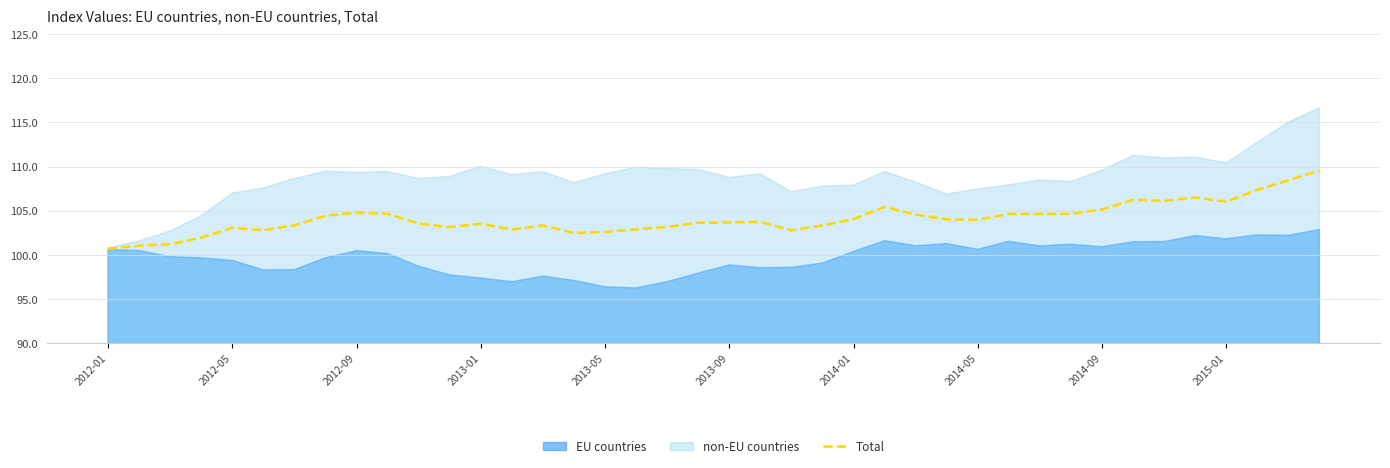

What is the lowest value of the Total series?

100.7